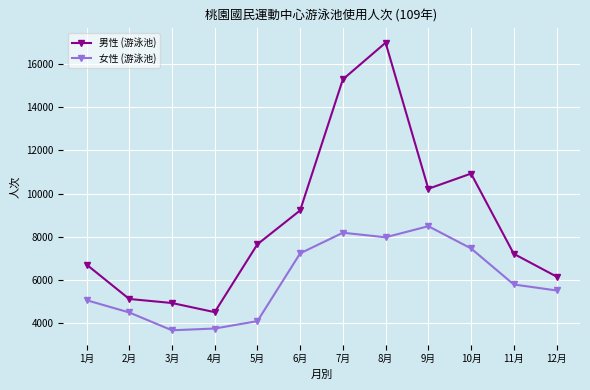

Which category has the highest value across all series?

8月